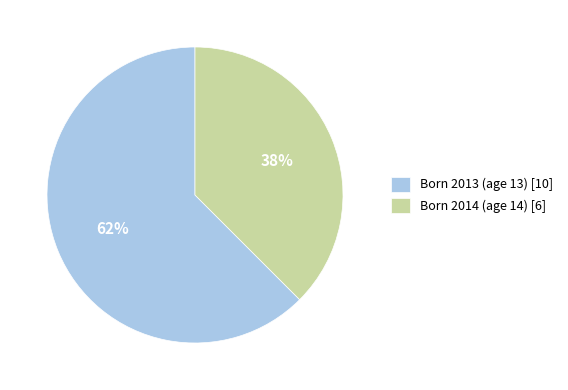

To the nearest percent, what percentage of the pie is Born 2013 (age 13) [10]?

62%